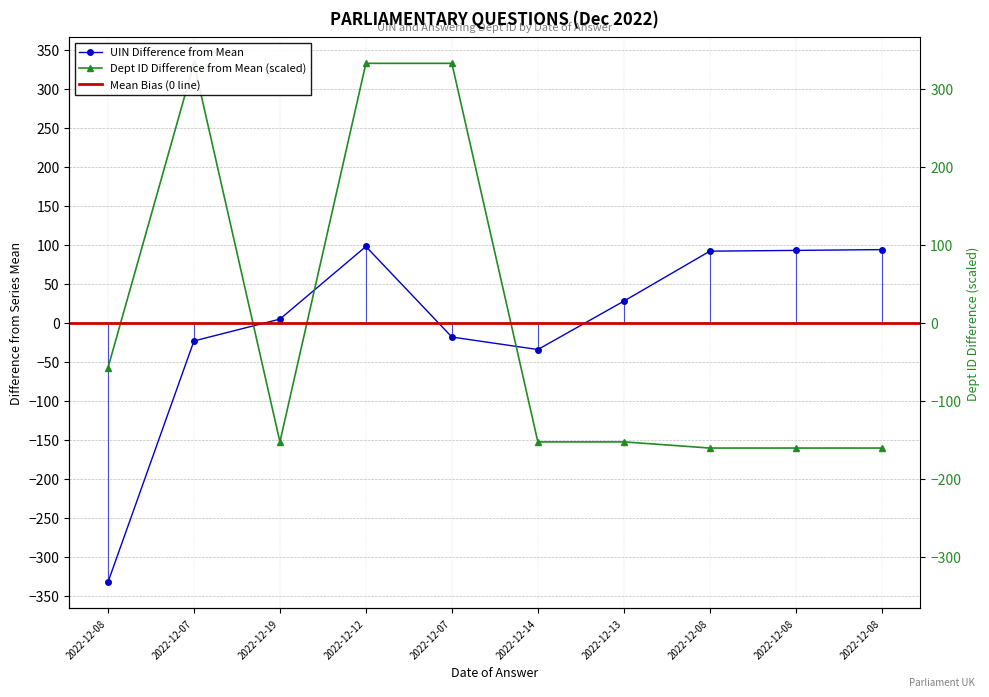

Which series changed the most between 2022-12-12 and 2022-12-14?

answering dept id